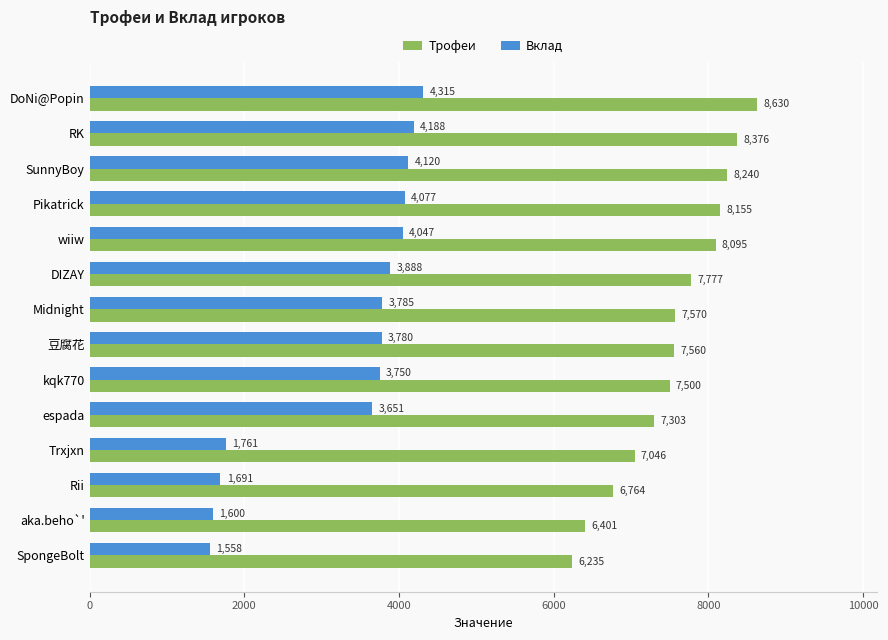

Rank the series at aka.beho`' from lowest to highest value.

Вклад, Трофеи